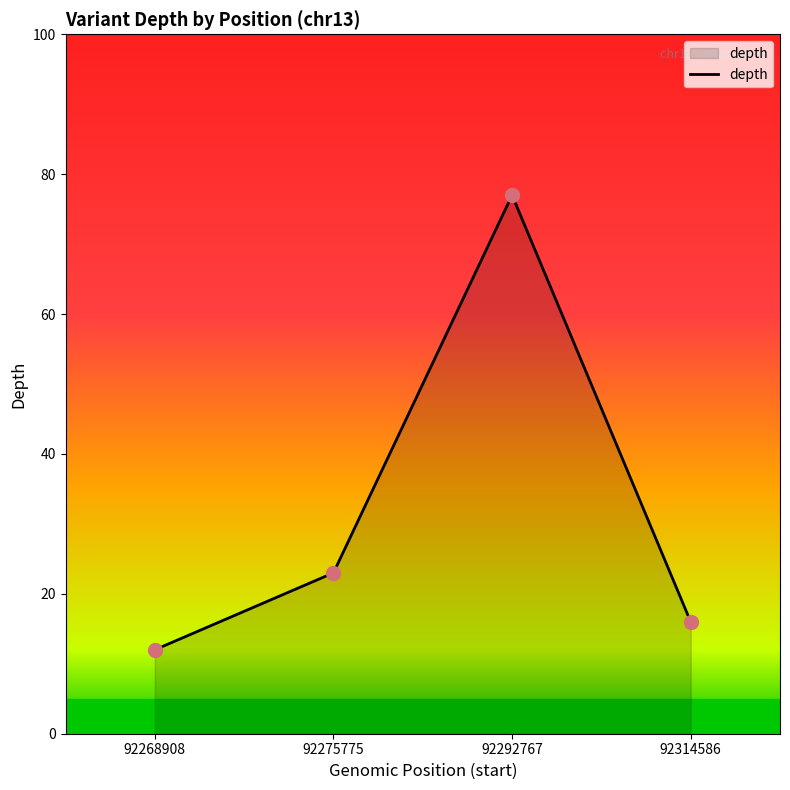

Between 92314586 and 92268908, which is larger?

92314586